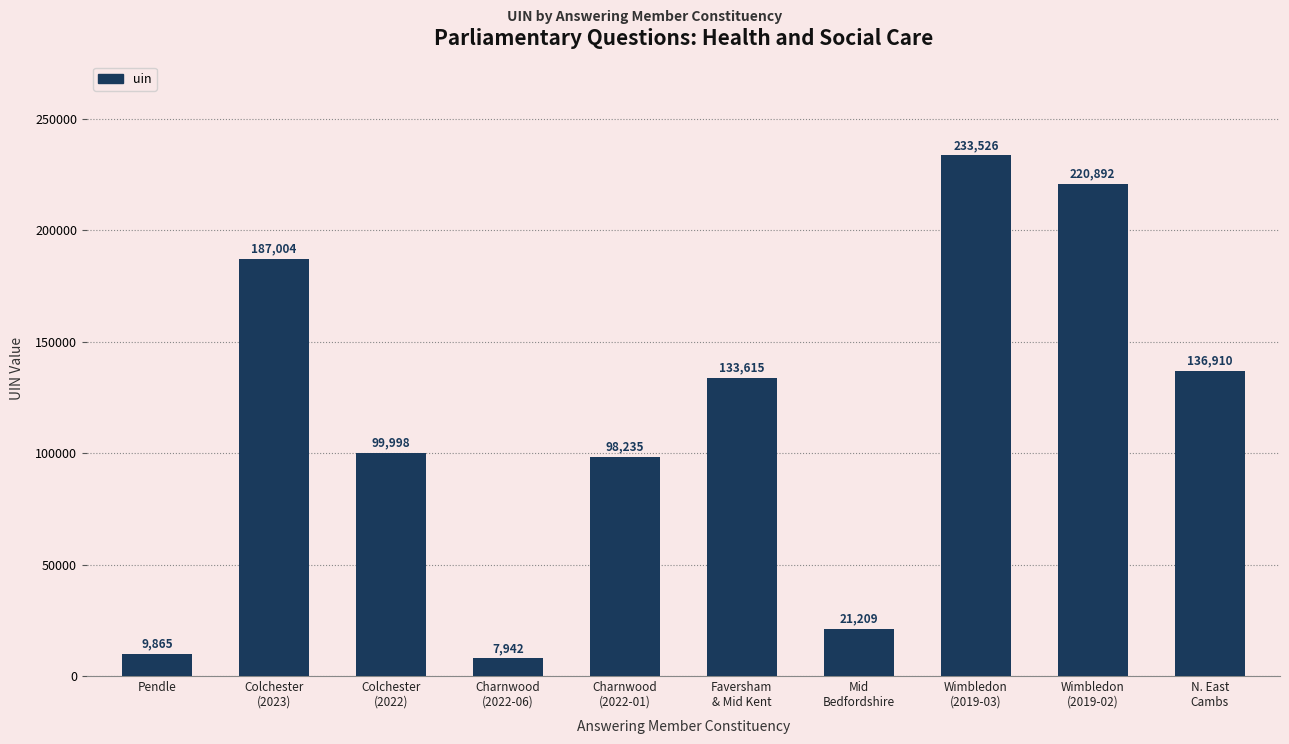

Which has a higher value, Charnwood
(2022-01) or Charnwood
(2022-06)?

Charnwood
(2022-01)